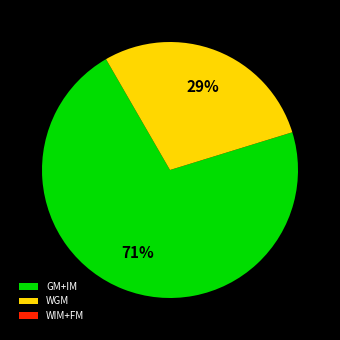

The GM+IM slice represents 71% of the pie. True or false?

True